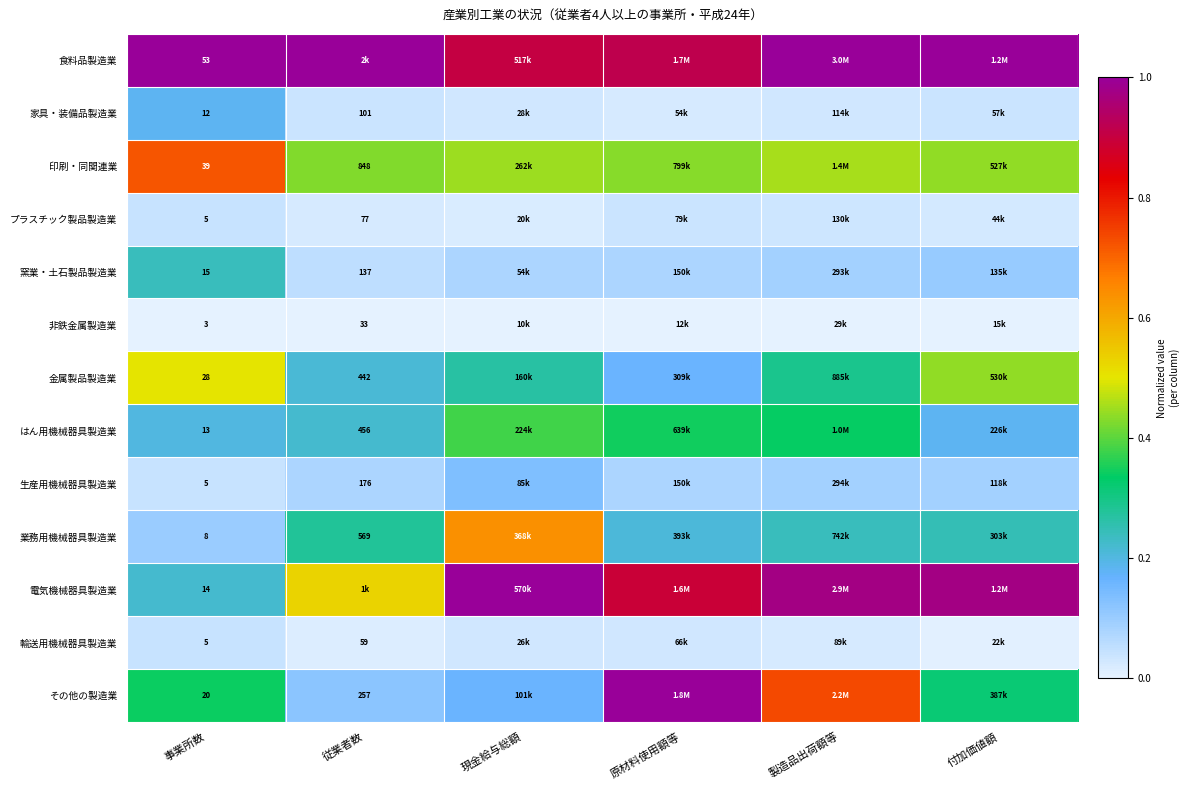

At how many categories does at least one series exceed 0?

6